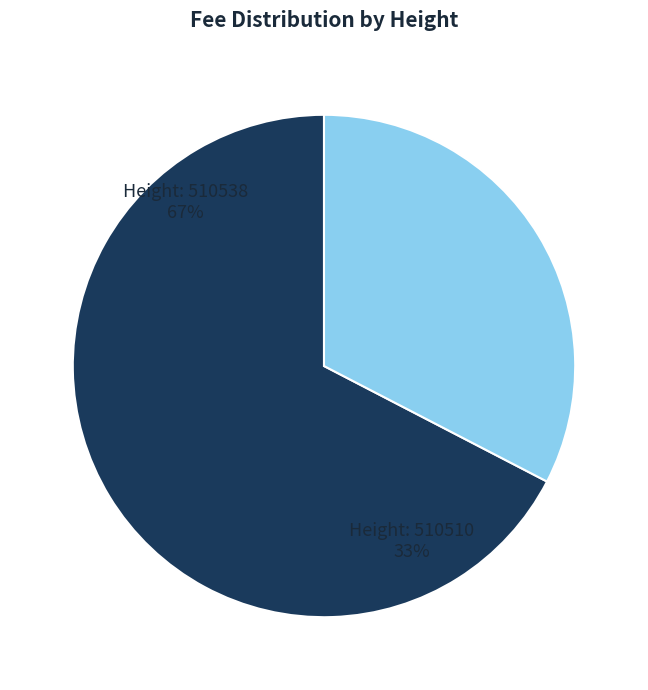

To the nearest percent, what is the combined percentage of 510538 and 510510?

100%